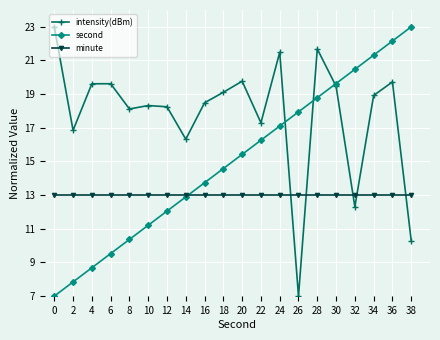

How many intersections are there between second and minute?

1